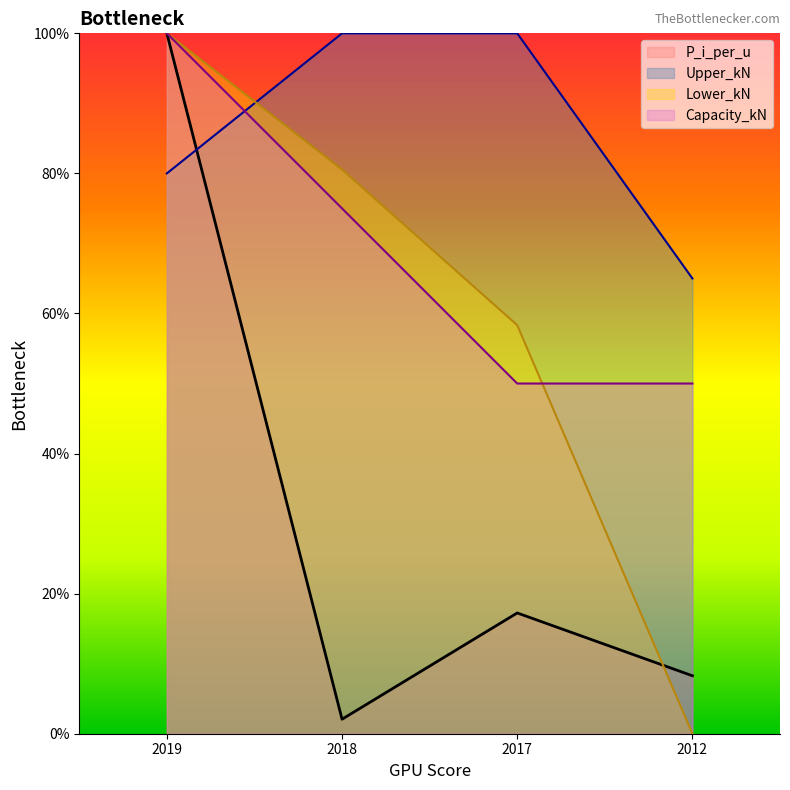

At how many categories does at least one series exceed 12?

4